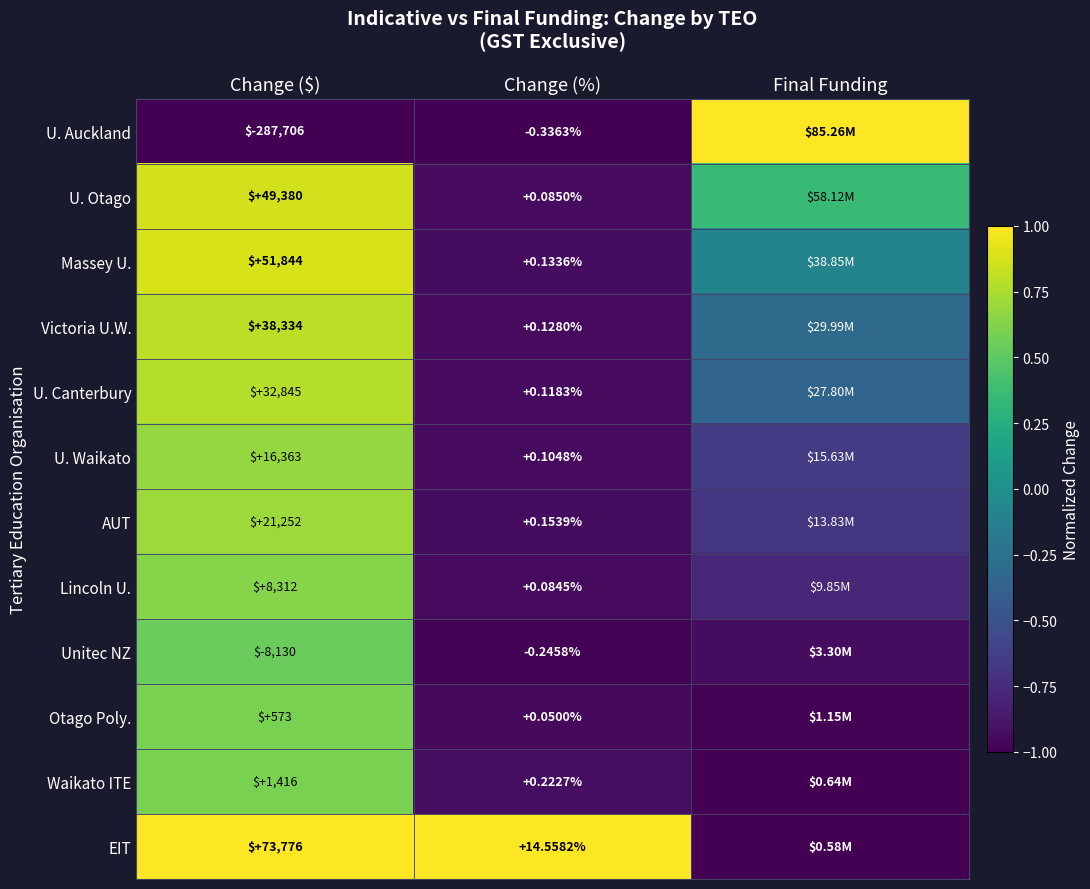

At Change ($), list the series in order from smallest to largest.

U. Auckland, Unitec NZ, Otago Poly., Waikato ITE, Lincoln U., U. Waikato, AUT, U. Canterbury, Victoria U.W., U. Otago, Massey U., EIT